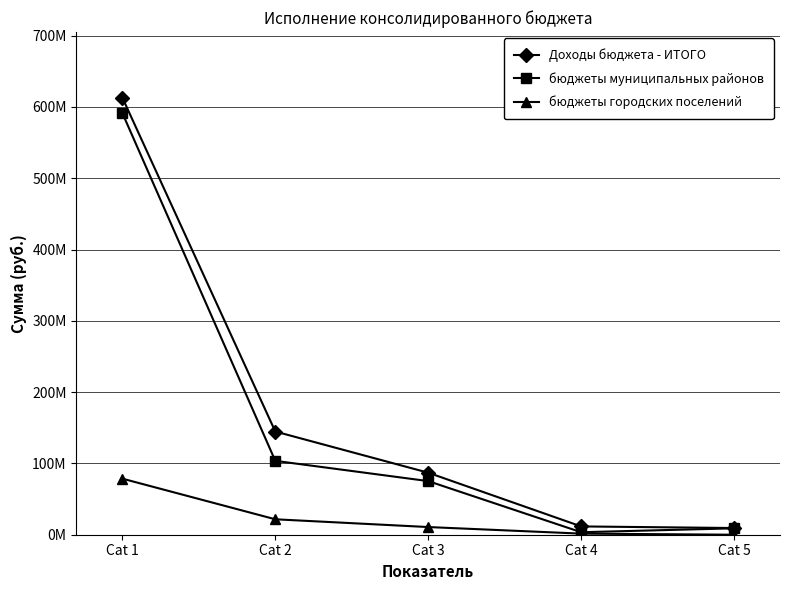

What are all the series names shown in the legend?

Доходы бюджета - ИТОГО, бюджеты муниципальных районов, бюджеты городских поселений